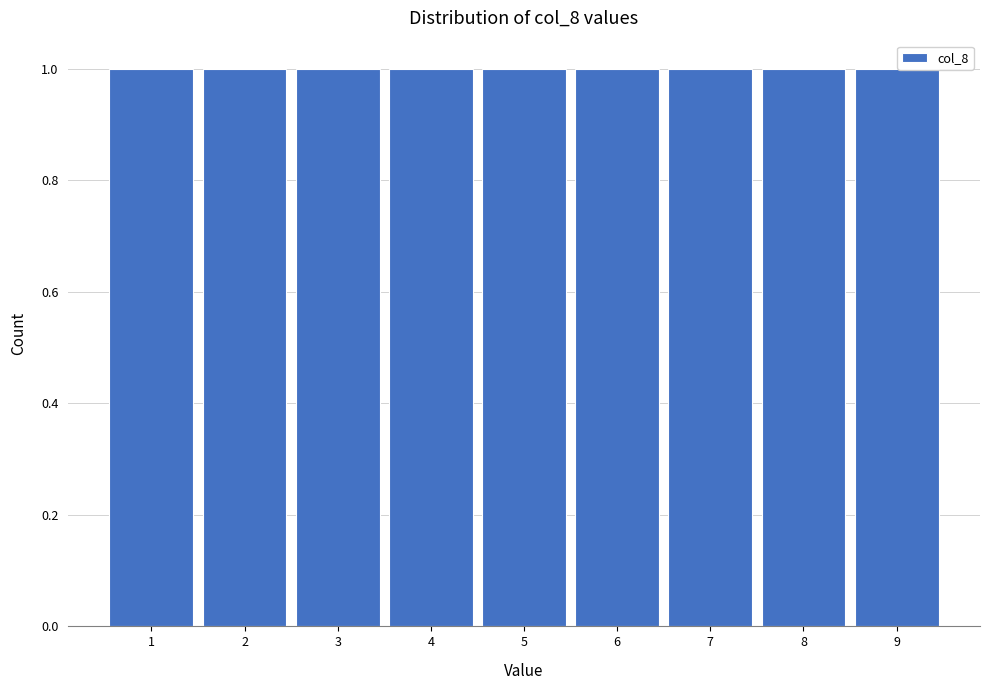

What is the height of the bar covering 1.5 to 2.5 on the x-axis? The values are not printed on the chart, so give them approximately, as read against the axis.

1